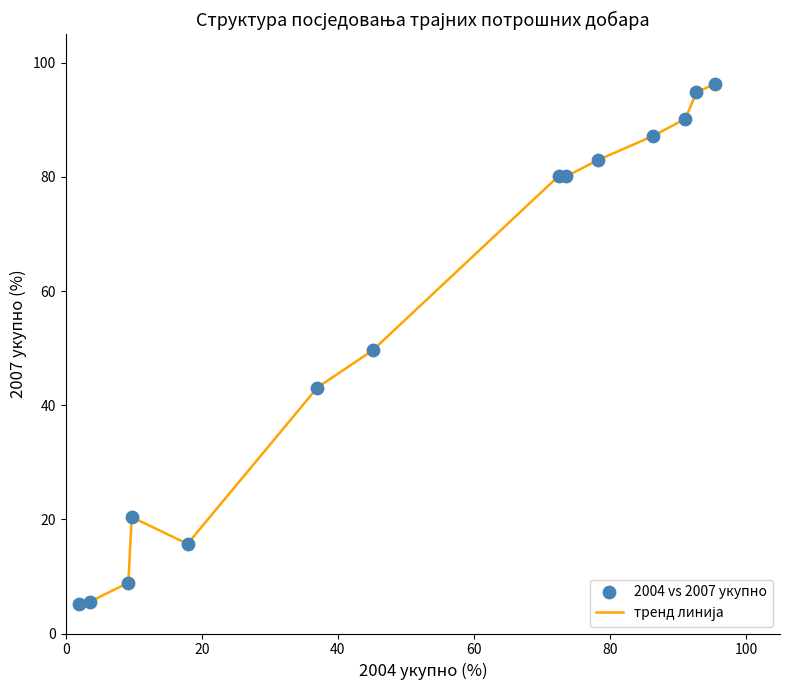

What is the difference between the maximum and minimum values?

91.2